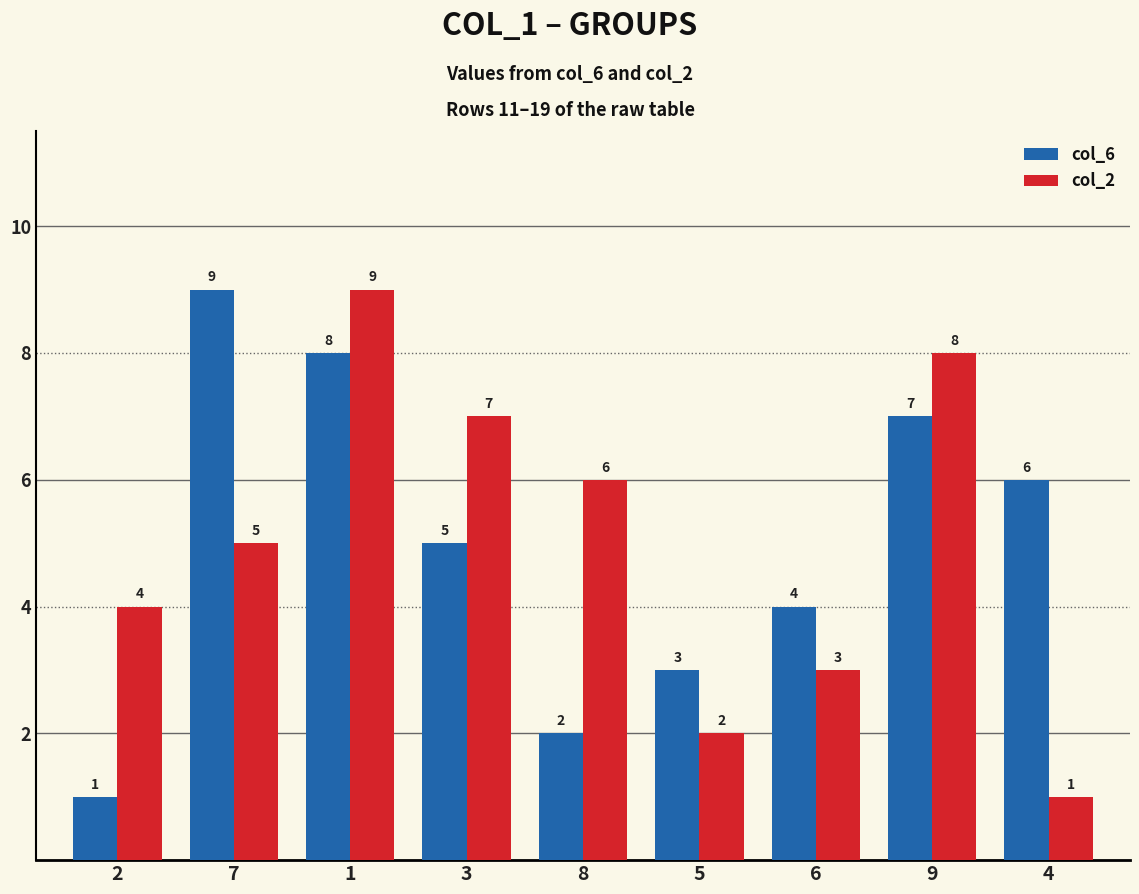

What position from the left is 1?

3